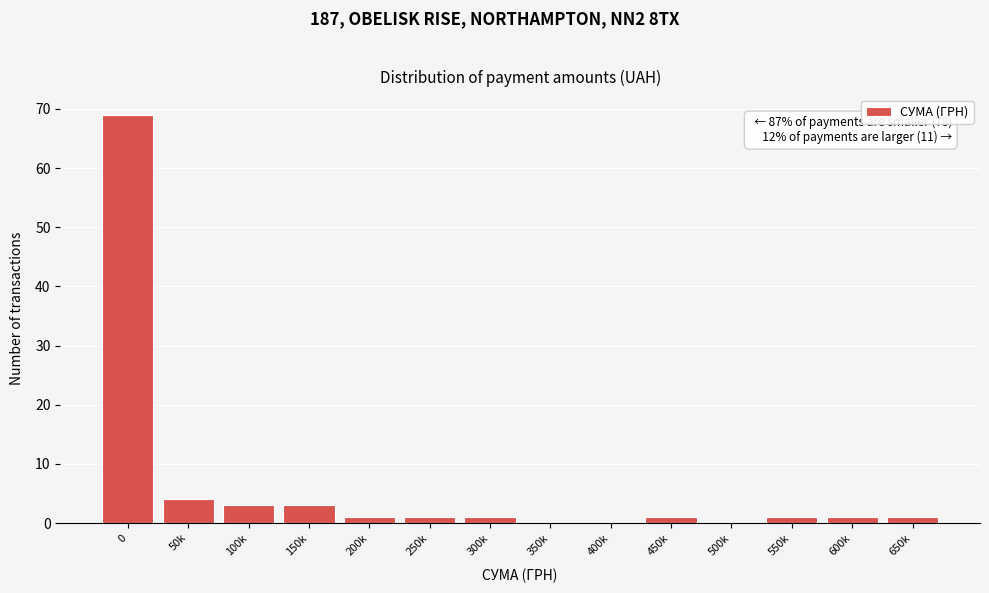

Reading left to right, extract all data points from this chart.

0=69	50k=4	100k=3	150k=3	200k=1	250k=1	300k=1	350k=0	400k=0	450k=1	500k=0	550k=1	600k=1	650k=1